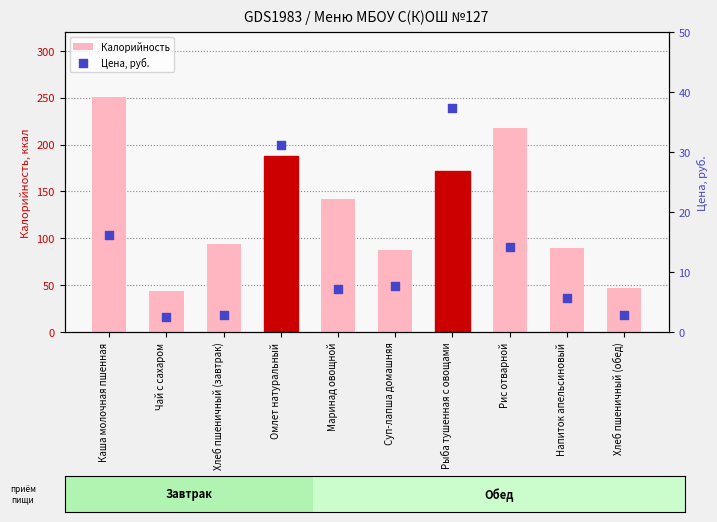

What are all the series names shown in the legend?

Калорийность, Цена, руб.